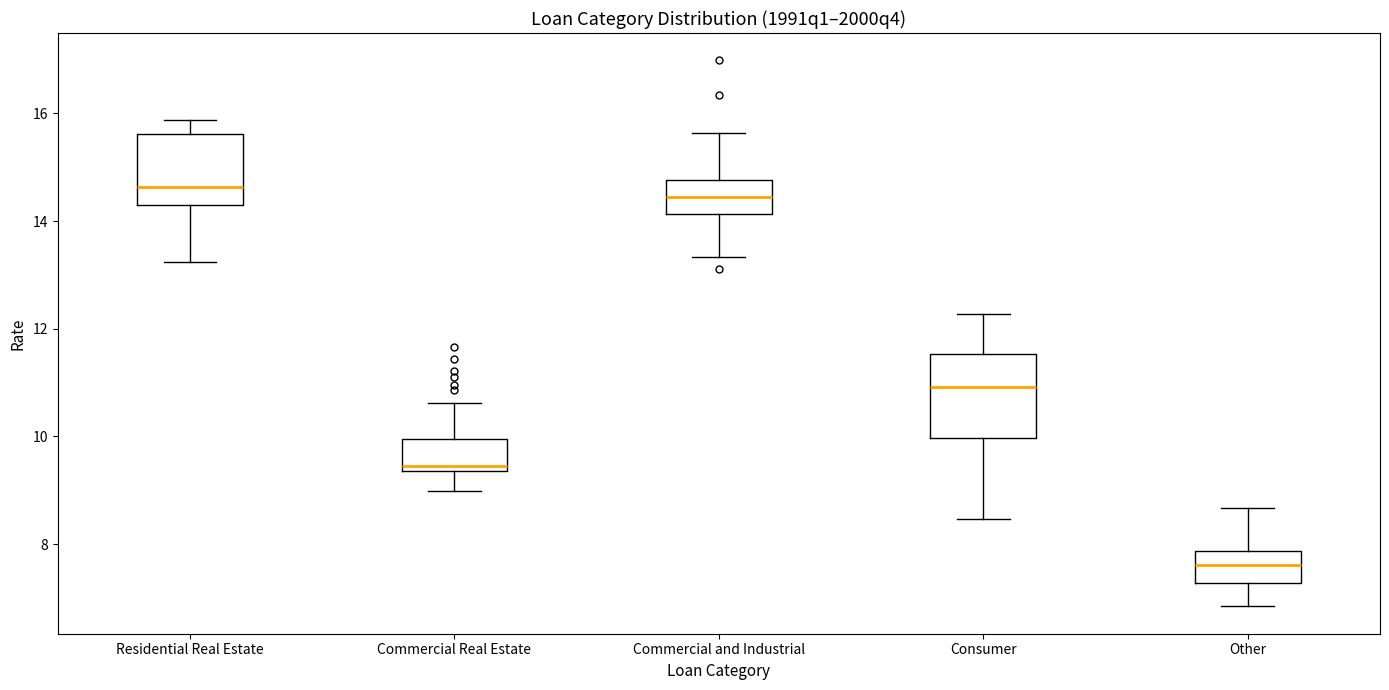

Which box has the lowest median line?

Other